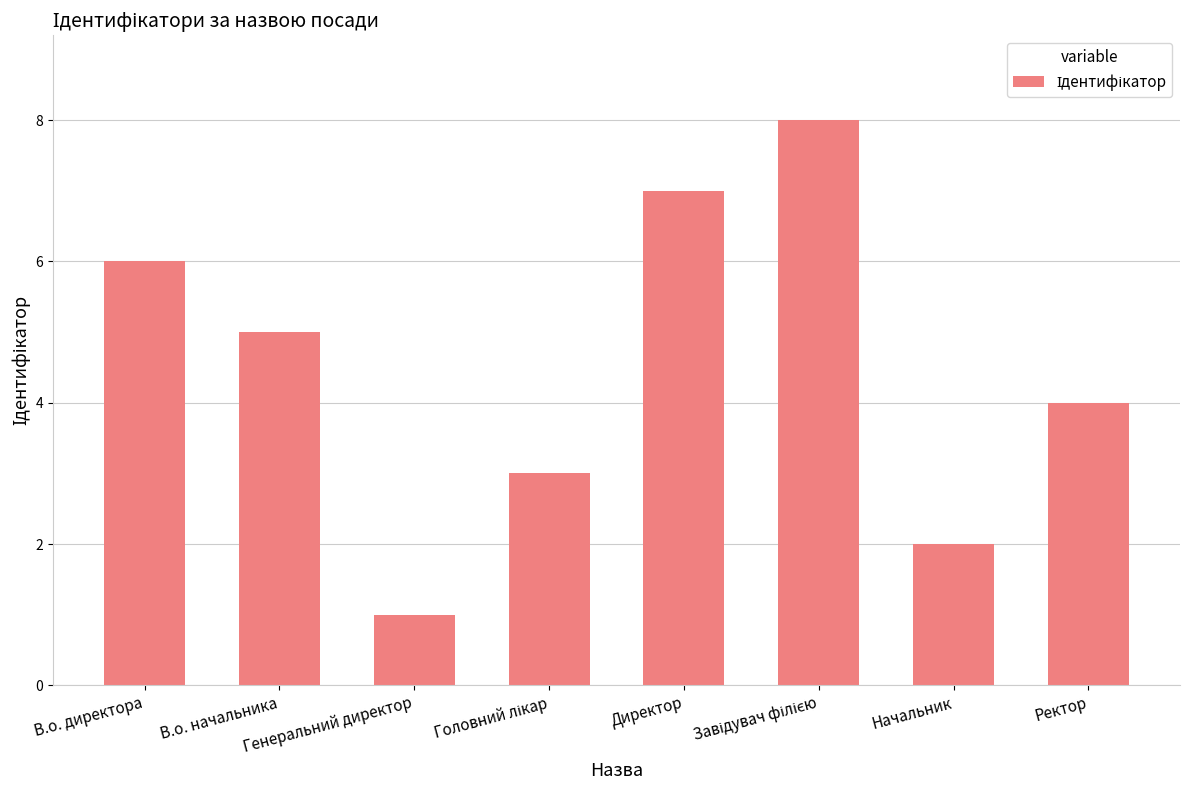

Is it true that the value at Ректор is 6?

False